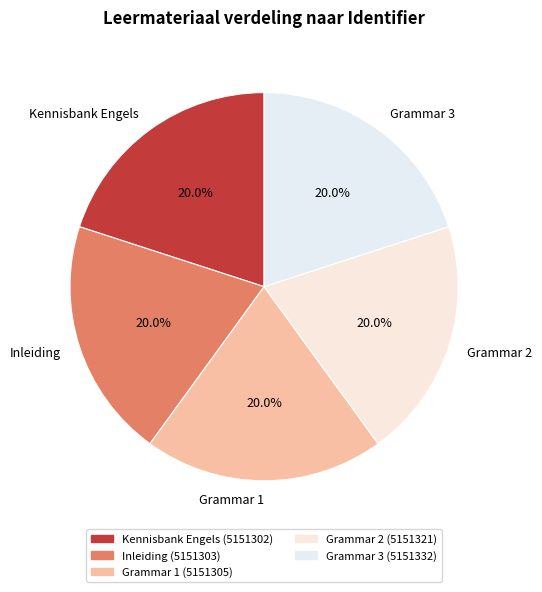

How much of the chart is everything except Kennisbank Engels?

80.0%